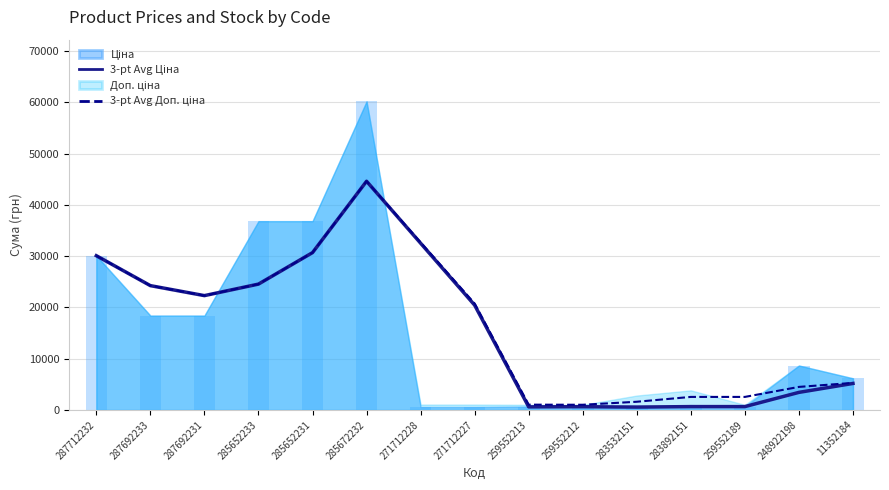

The 3-pt Avg Ціна series shows 30102.8 at 287712232. True or false?

True